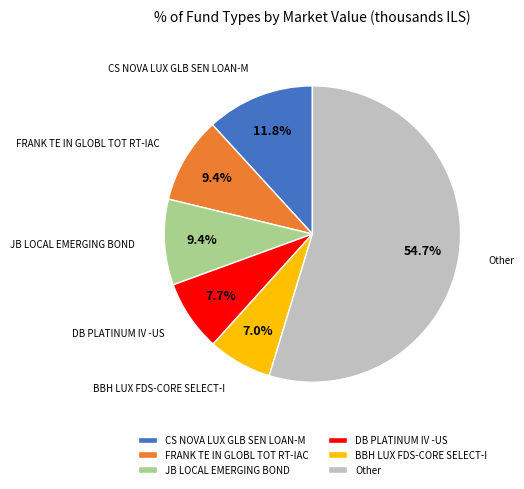

Which has a higher value, FRANK TE IN GLOBL TOT RT-IAC or CS NOVA LUX GLB SEN LOAN-M?

CS NOVA LUX GLB SEN LOAN-M